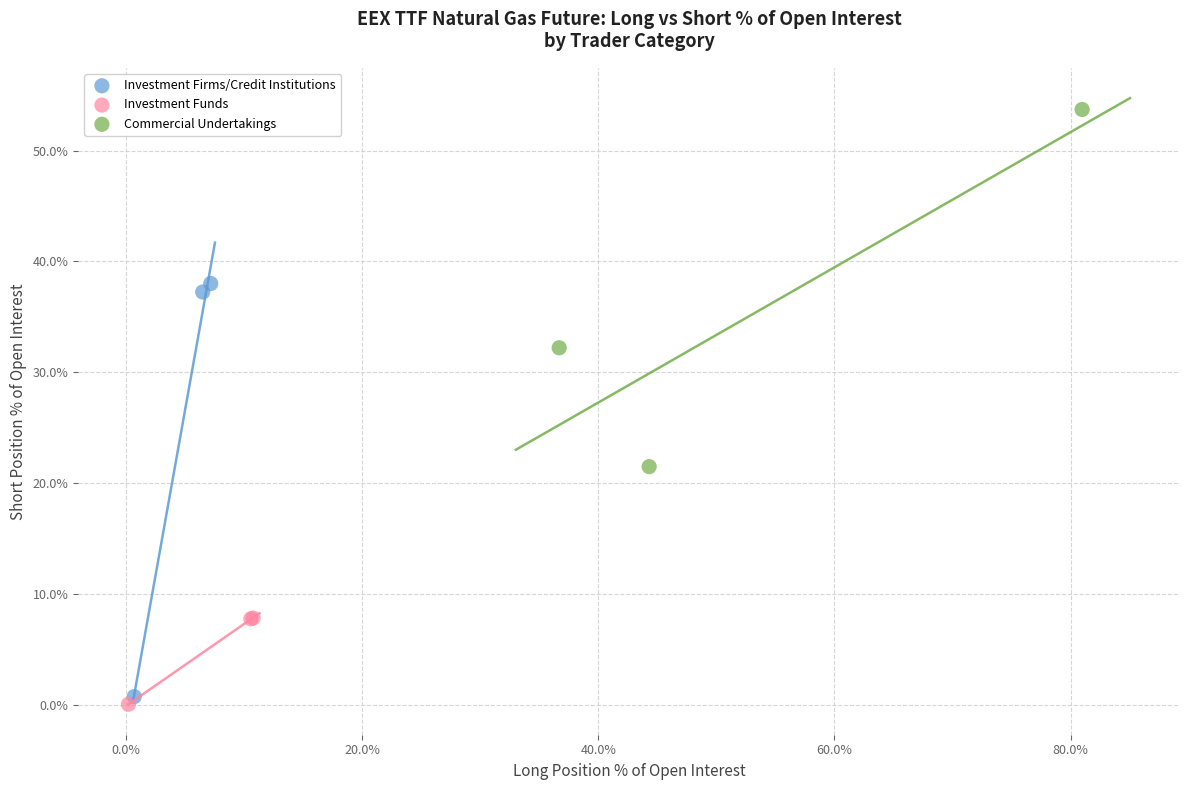

Which series has the largest Y range (max minus min)?

Investment Firms/Credit Institutions